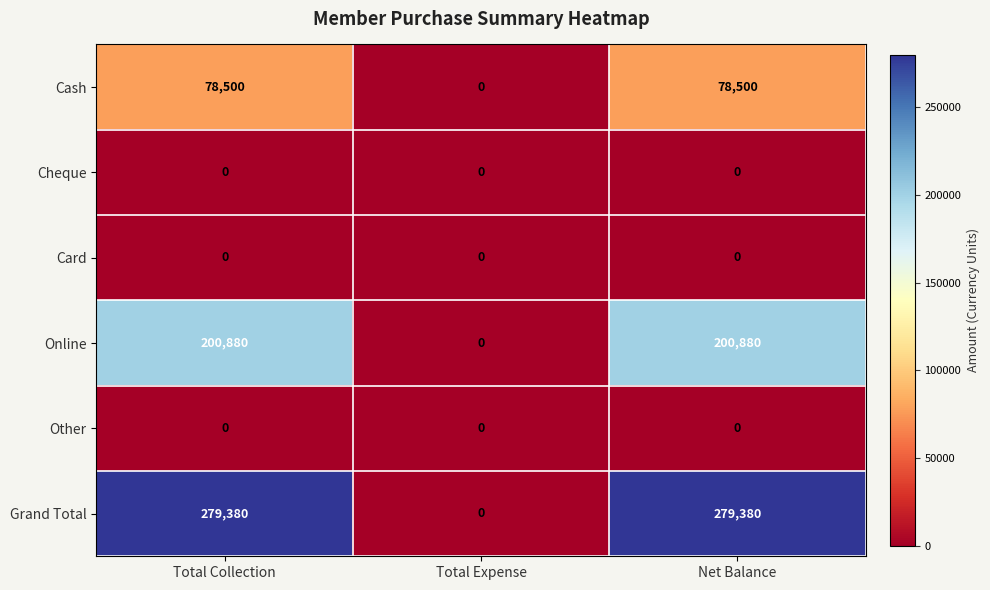

What is the total value across all series at Total Collection?

558760